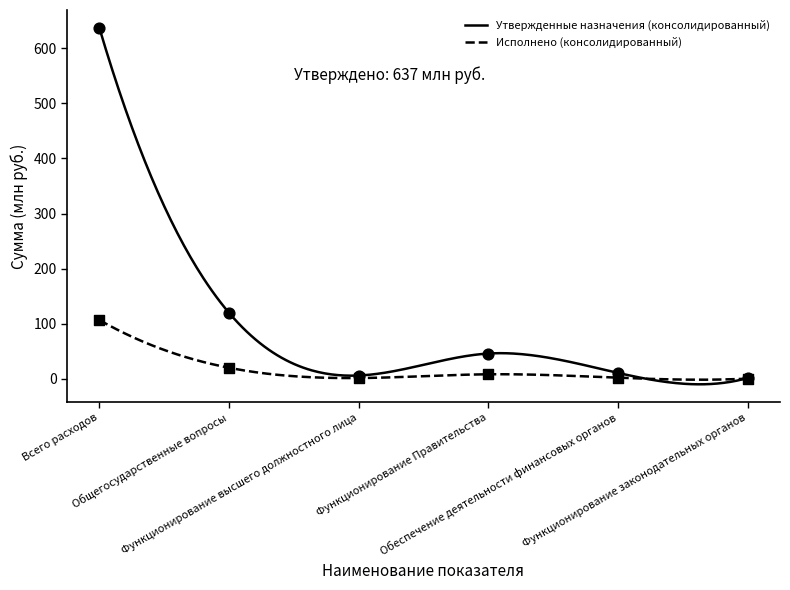

Which series has the largest total across all categories?

Утвержденные назначения (консолидированный)